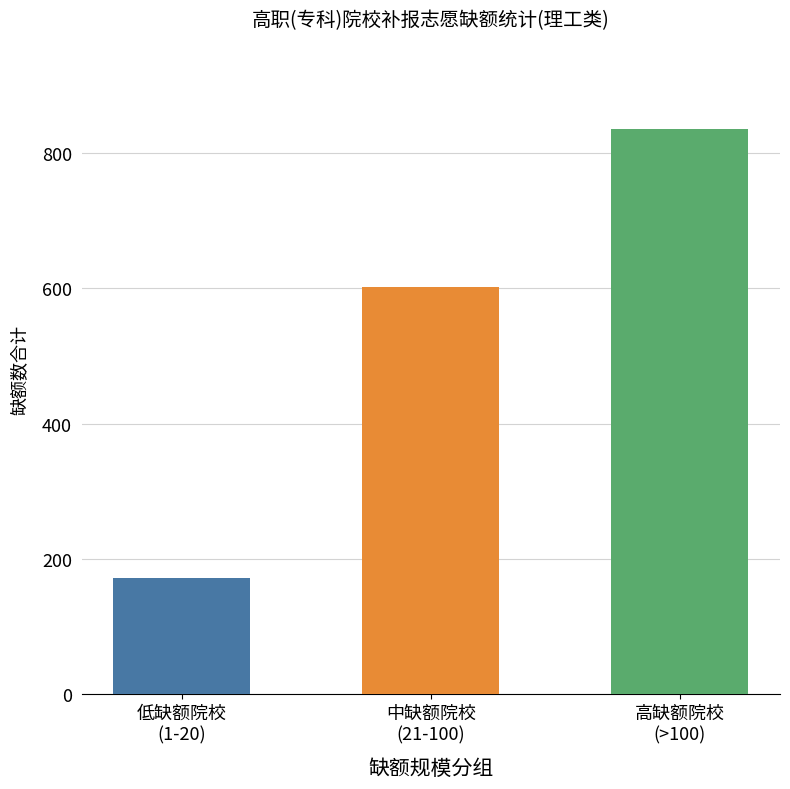

What is the value of the 2nd bar from the left?

602